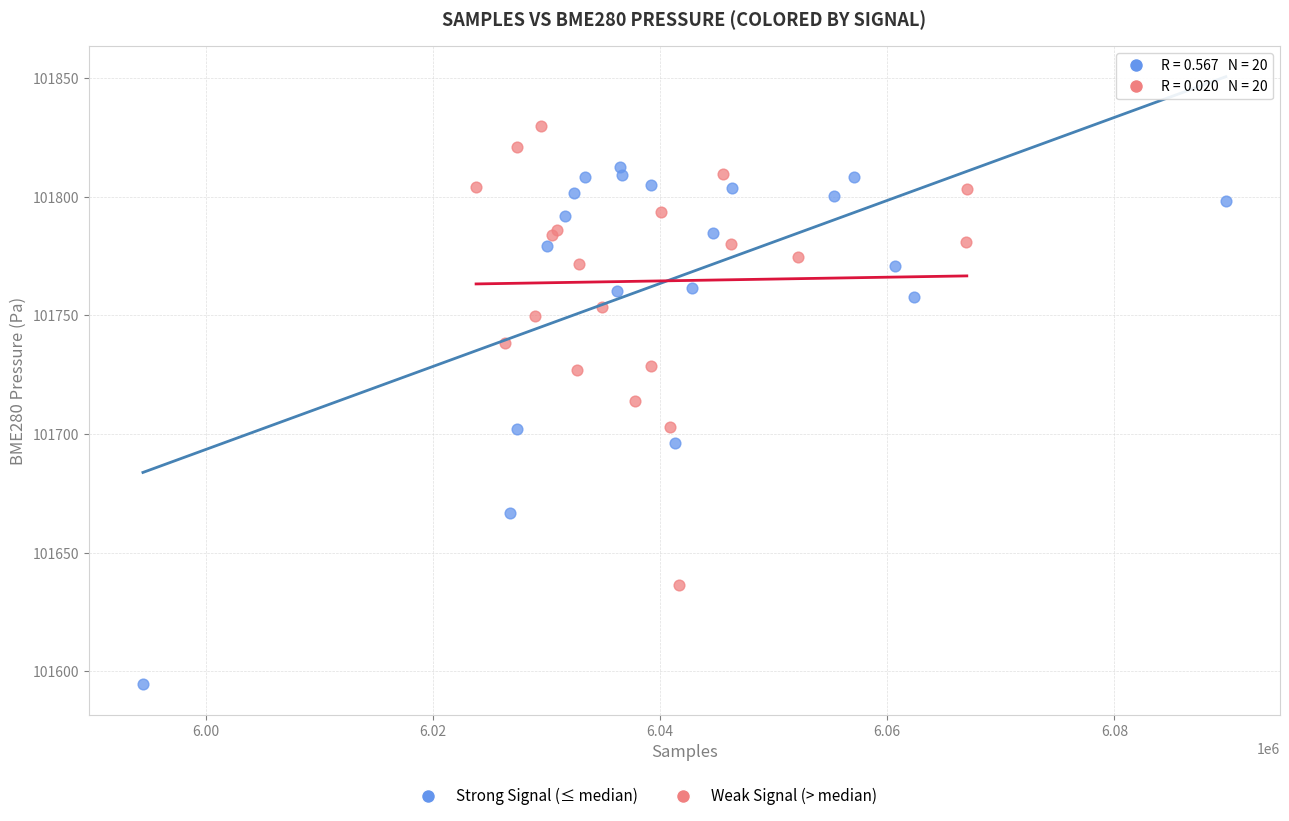

Which series reaches the maximum Y coordinate?

Weak Signal (> median)